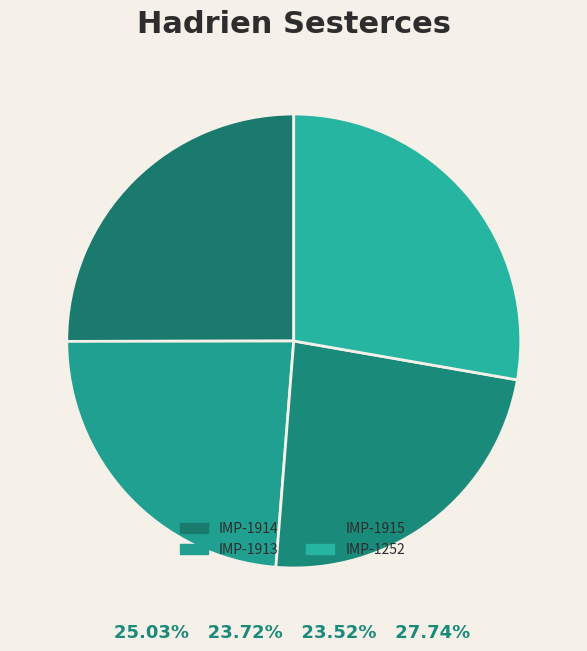

How many segments does this pie chart have?

4